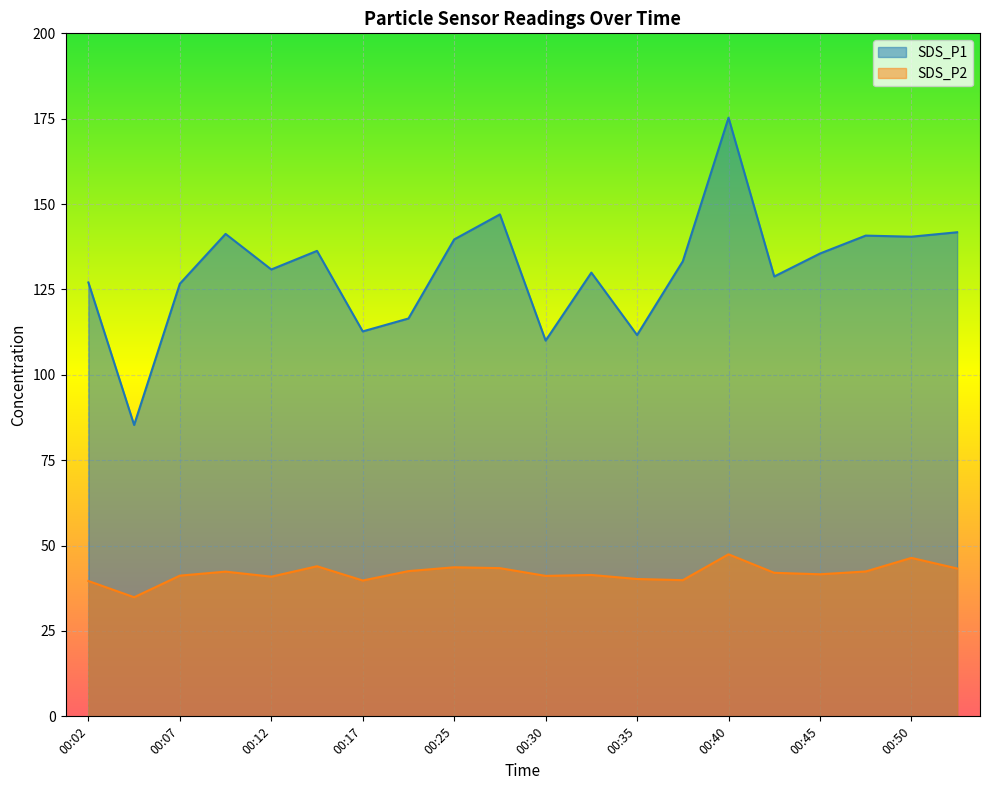

What is the difference between the maximum and second lowest values in the SDS_P1 series?

65.3